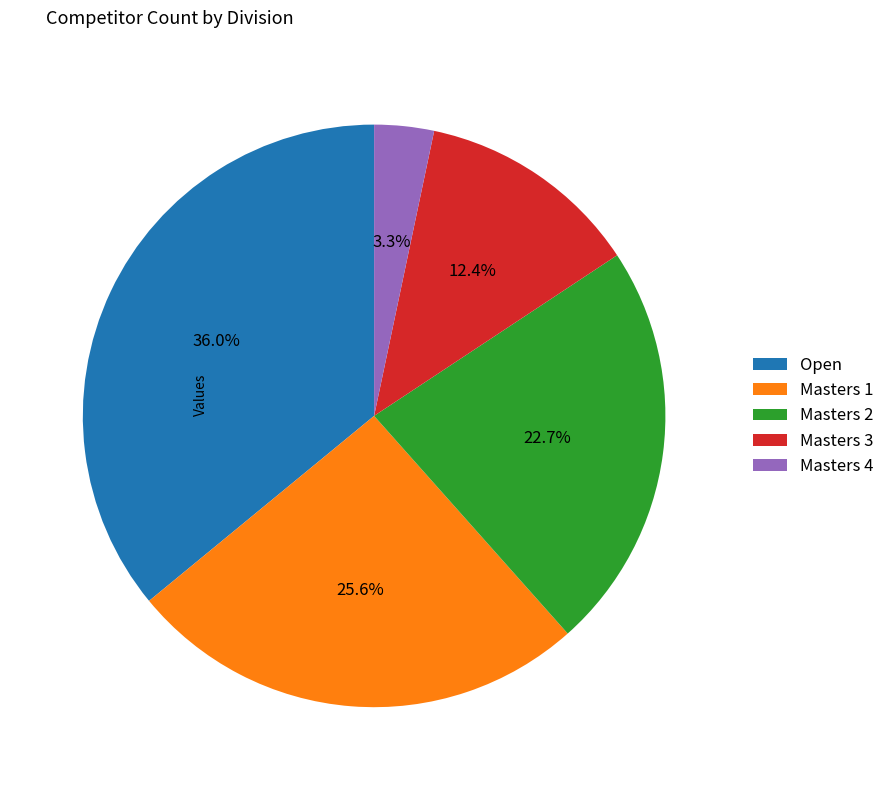

What is the largest slice in the pie chart?

Open